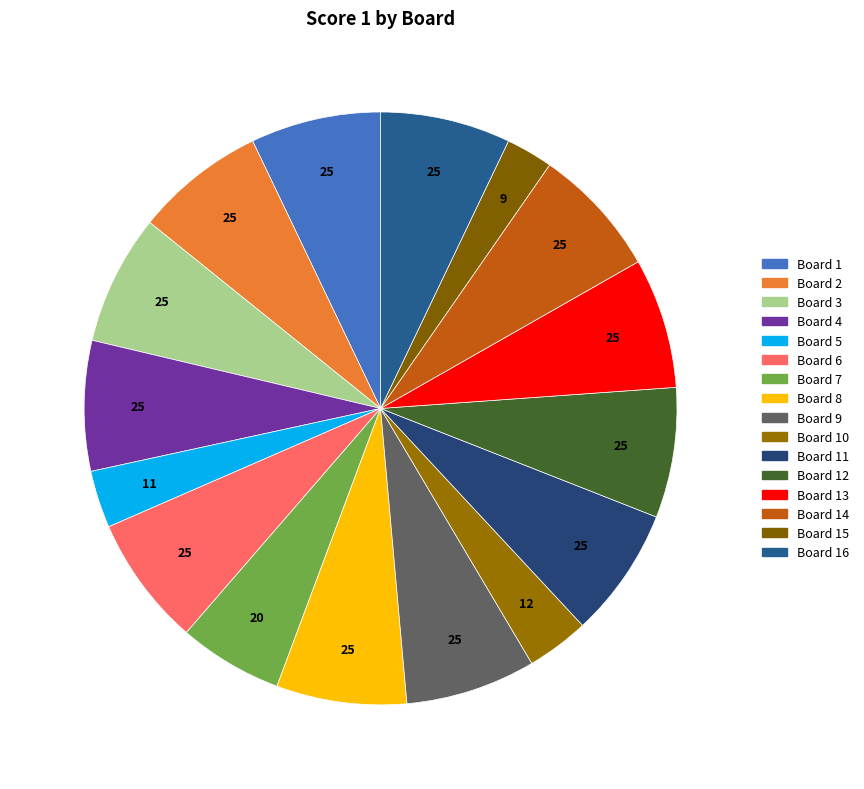

How many segments does this pie chart have?

16